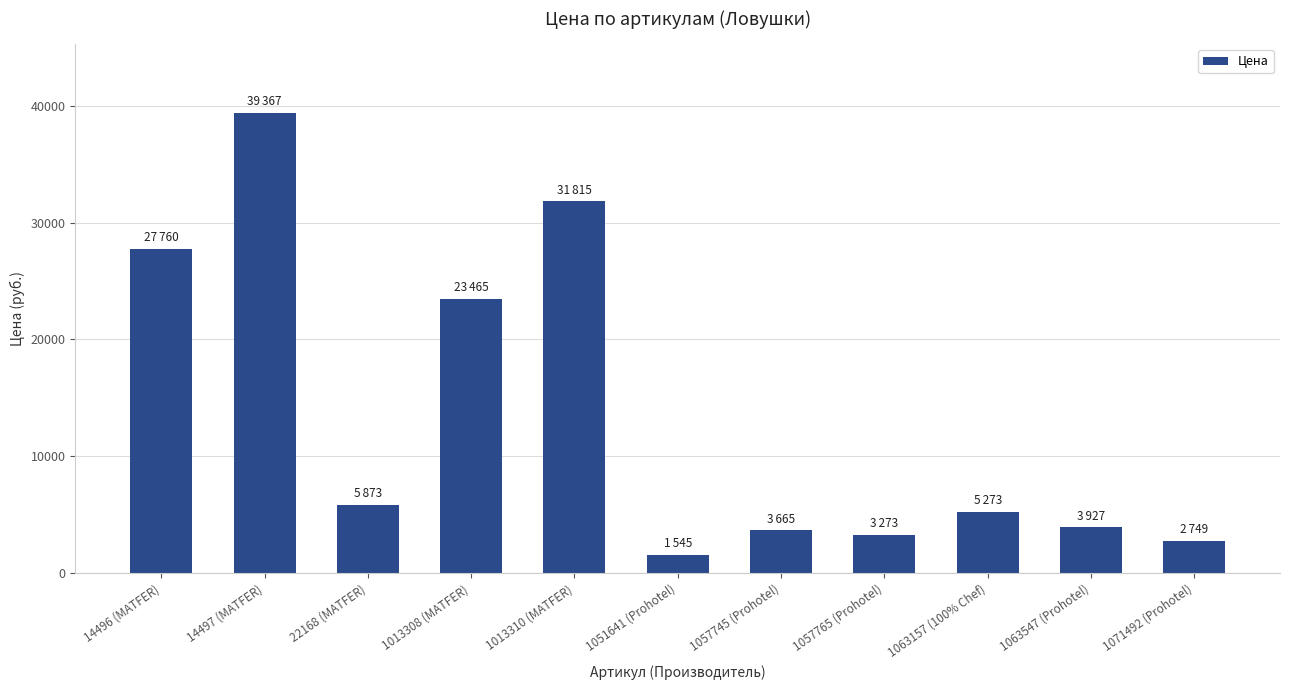

True or false: the data shows 27760 at 14496 (MATFER).

True